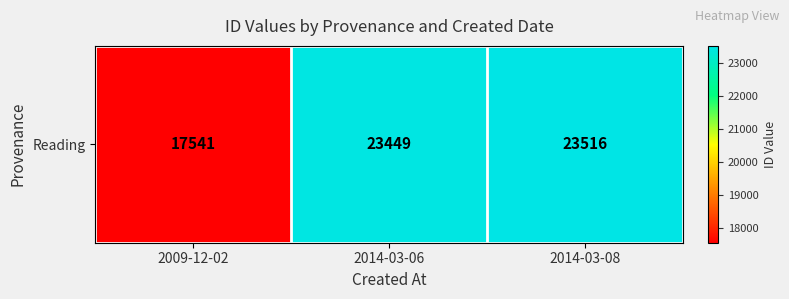

What is the sum of all values?

64506